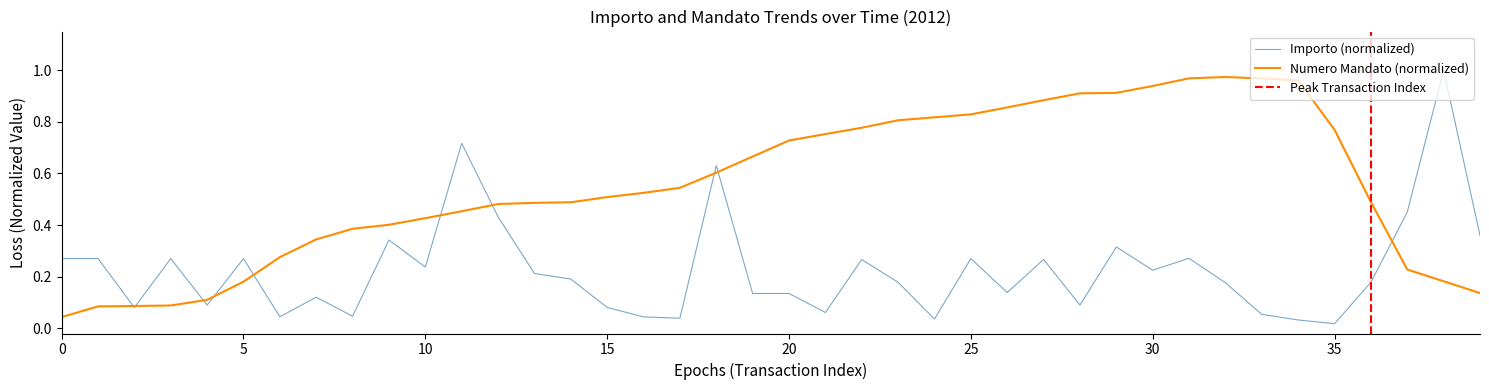

The value of Importo (normalized) at 5 is 0.4. True or false?

False